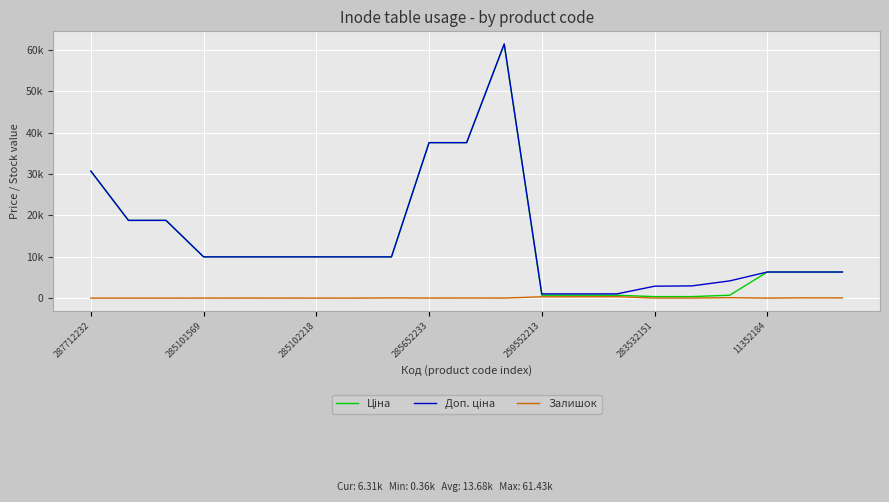

Is this an area chart (filled region under the line)?

No